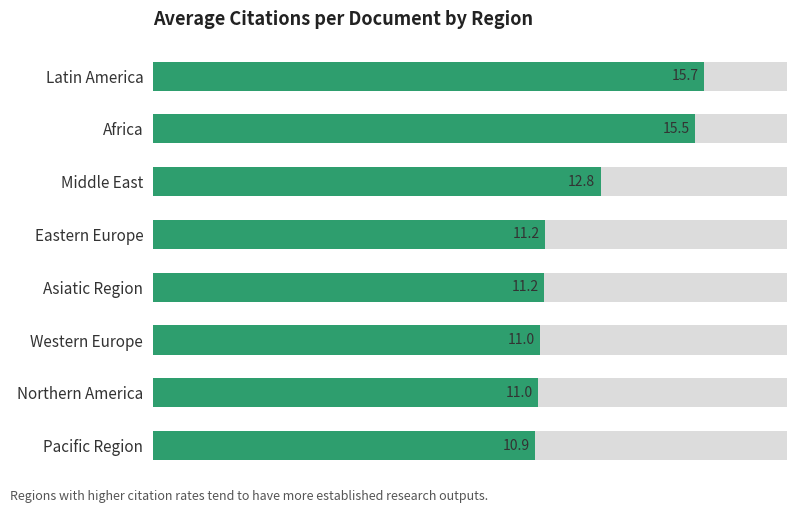

Count the number of categories in the chart.

8